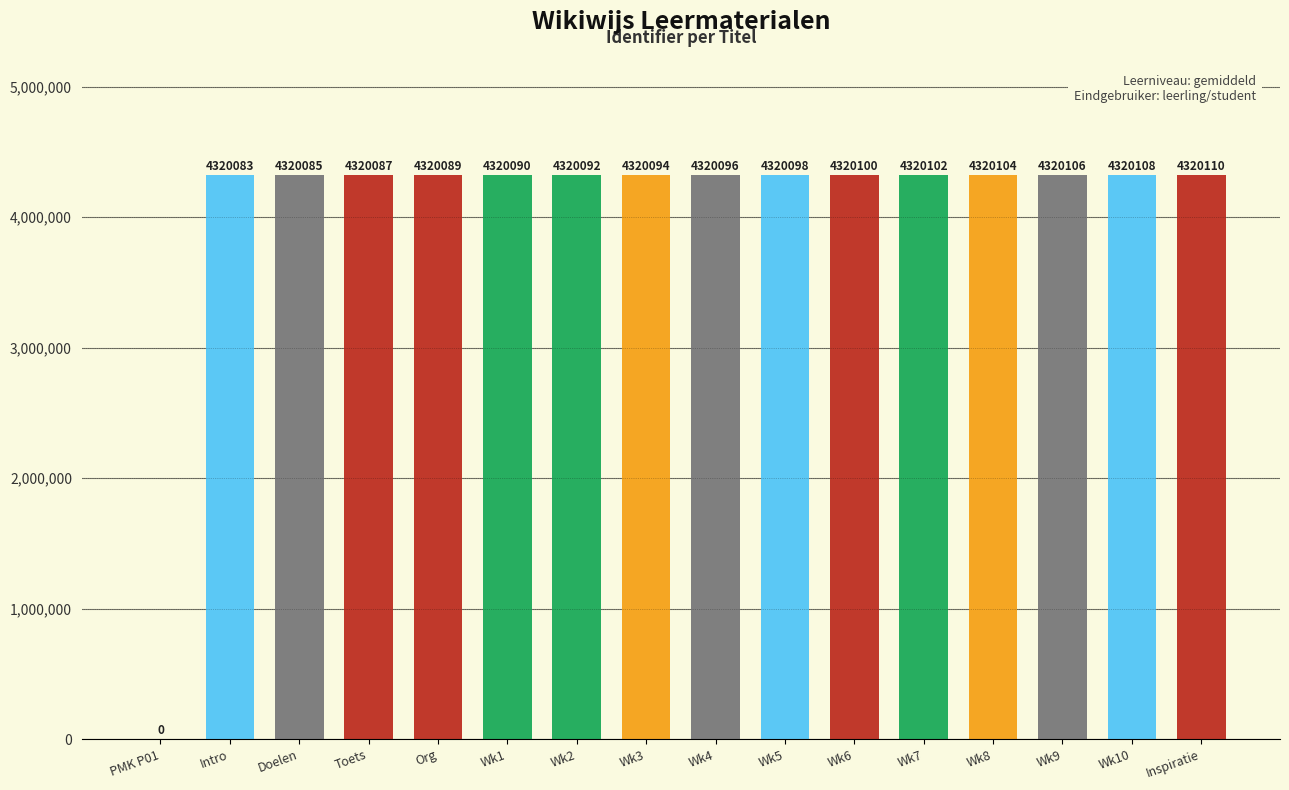

Is it true that the value at Wk4 is 4320096?

True